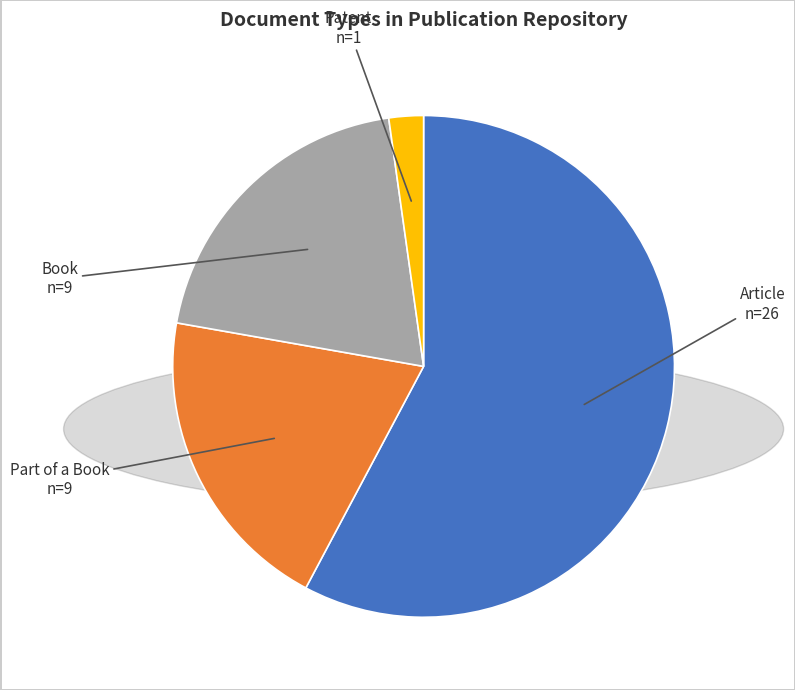

Do Article and Book together represent more than half of the pie?

Yes